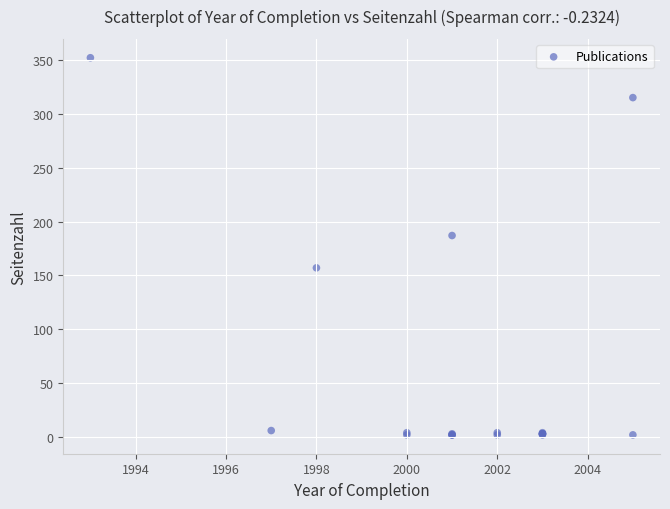

What Y value in the scatter plot is closest to 177?

187